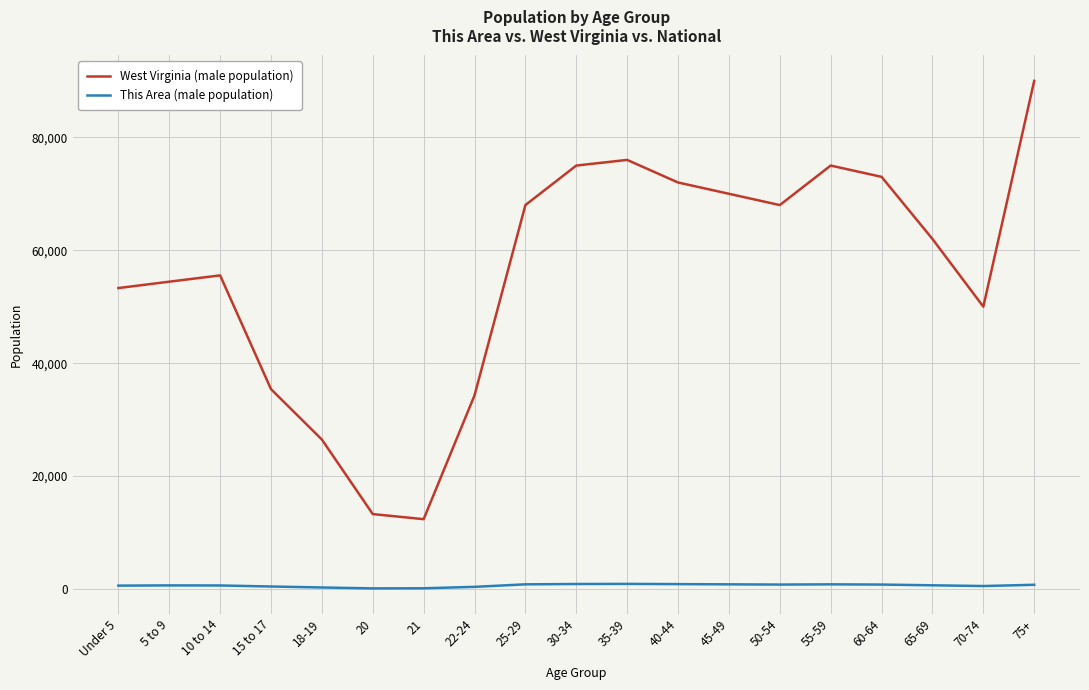

What is the greatest value displayed?

90000